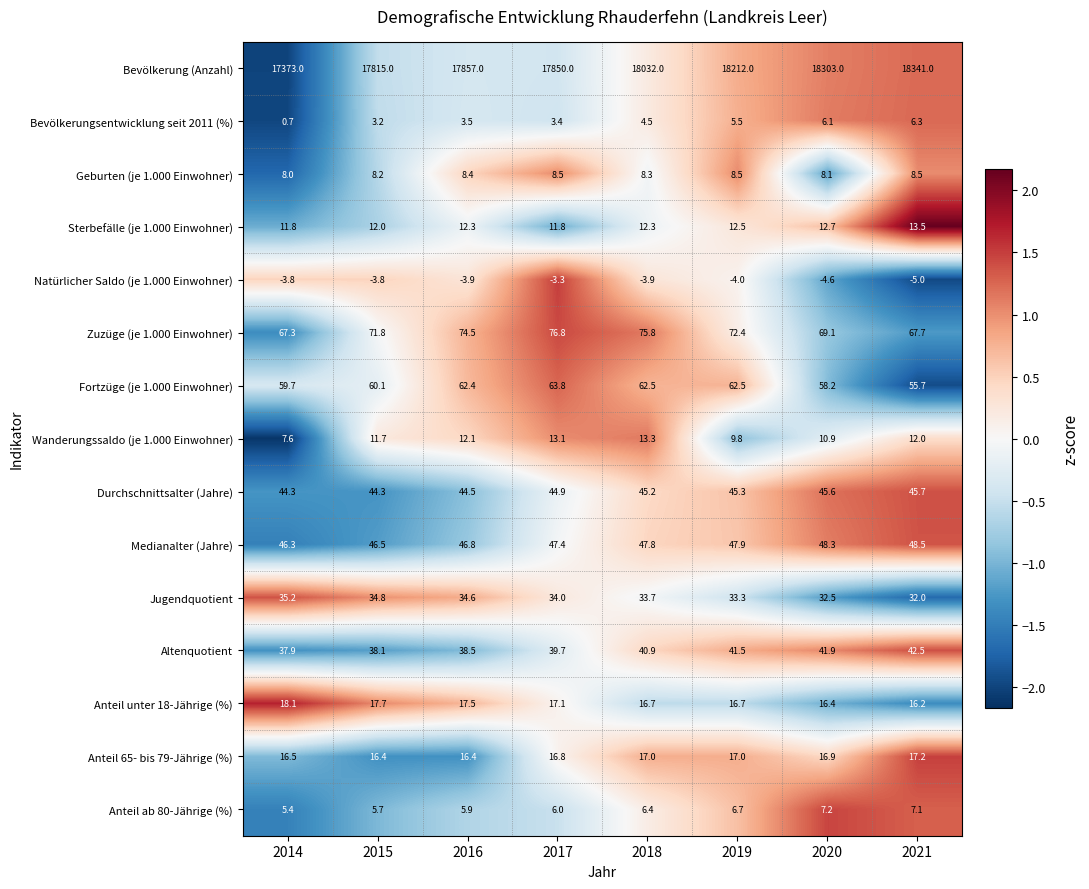

What is the sum of the Wanderungssaldo (je 1.000 Einwohner) values at 2016 and 2015?

23.8